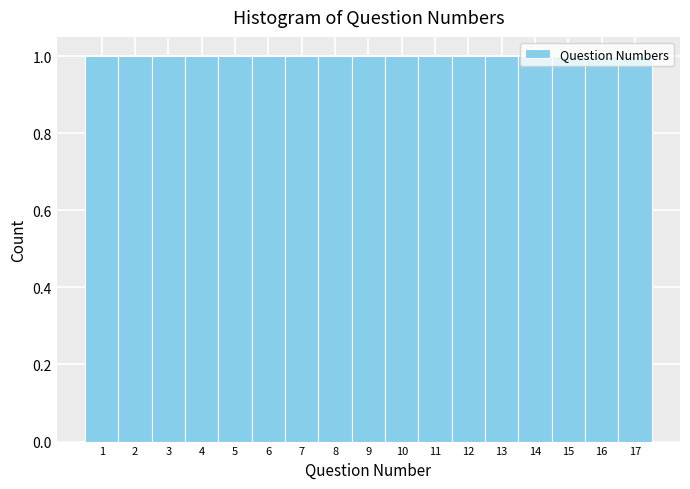

How tall is the bar that spans 13.5 to 14.5 on the x-axis? The values are not printed on the chart, so give them approximately, as read against the axis.

1